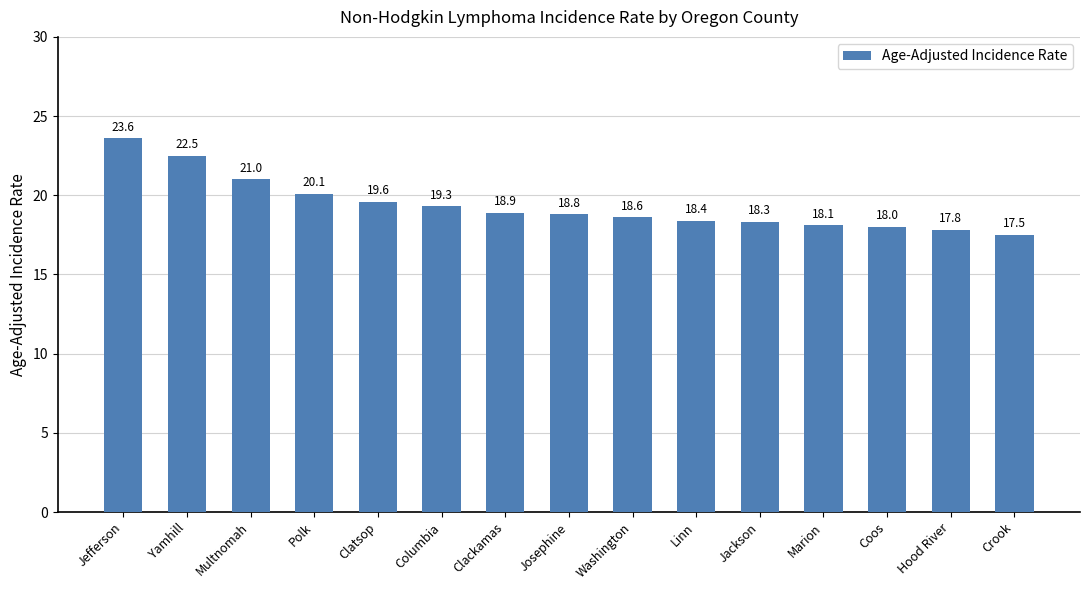

At which category does the chart reach its peak across all series?

Jefferson